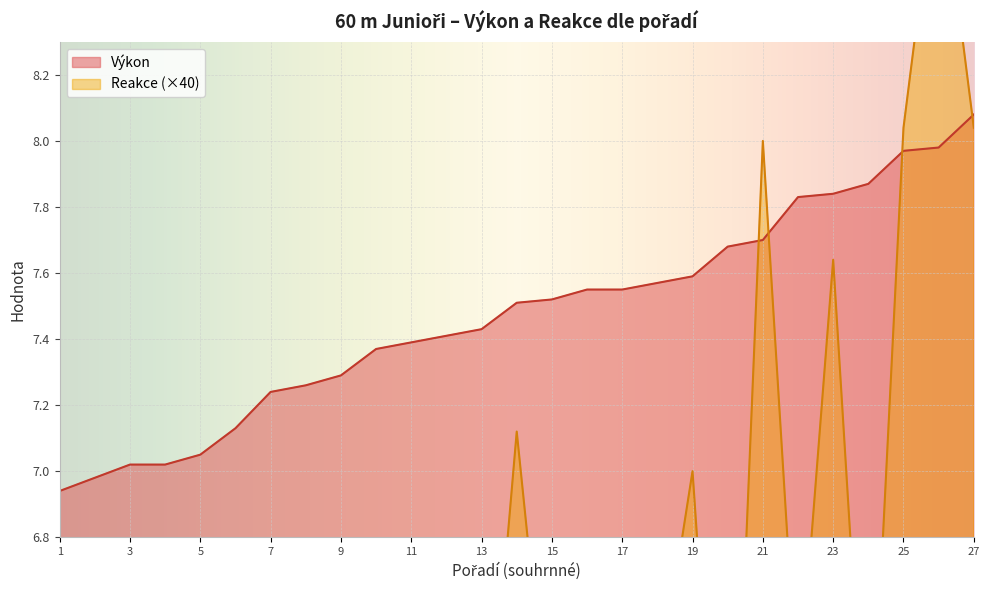

At which label does Reakce first exceed 6?

1